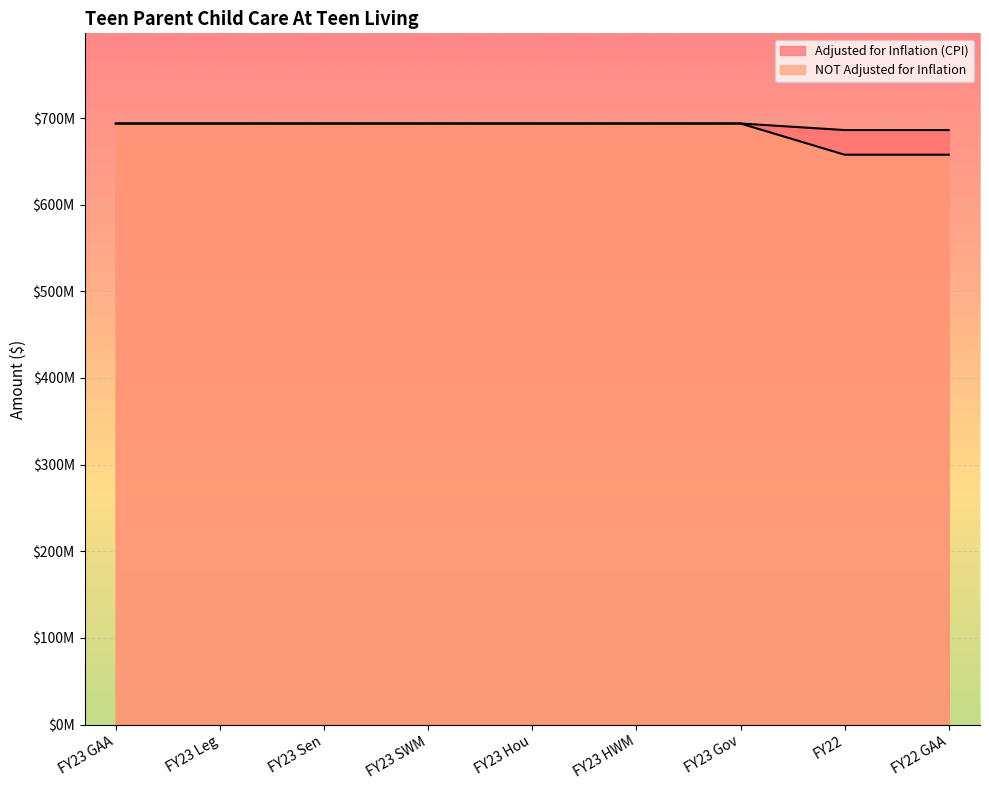

What is the difference between the maximum and minimum values in the Adjusted for Inflation (CPI) series?

7568002